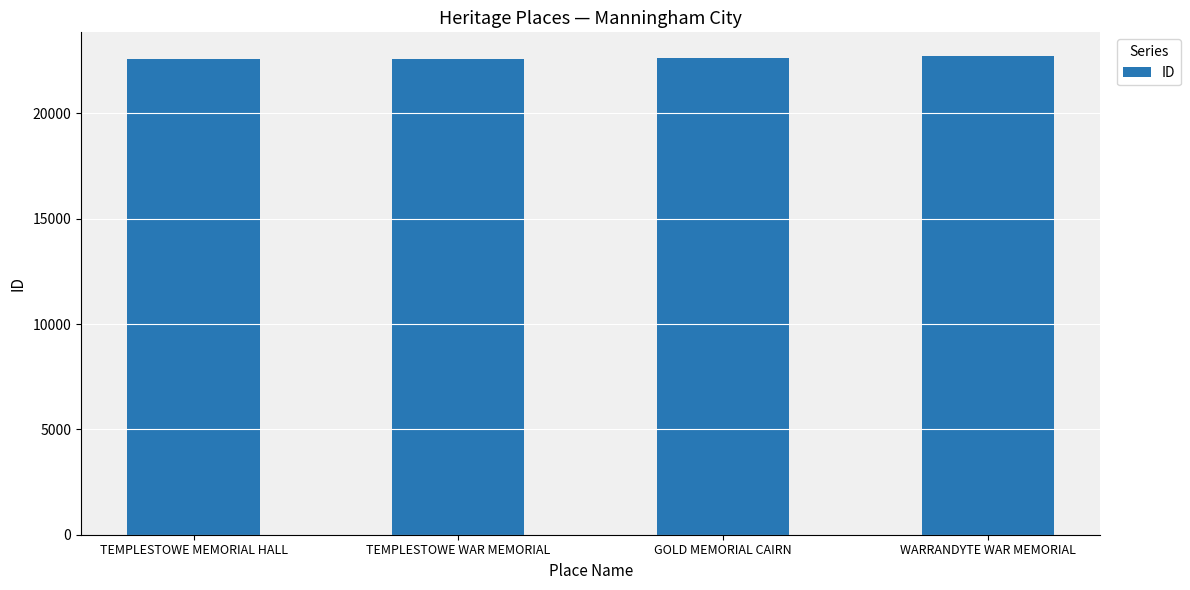

What is the change in value from TEMPLESTOWE MEMORIAL HALL to GOLD MEMORIAL CAIRN?

+77